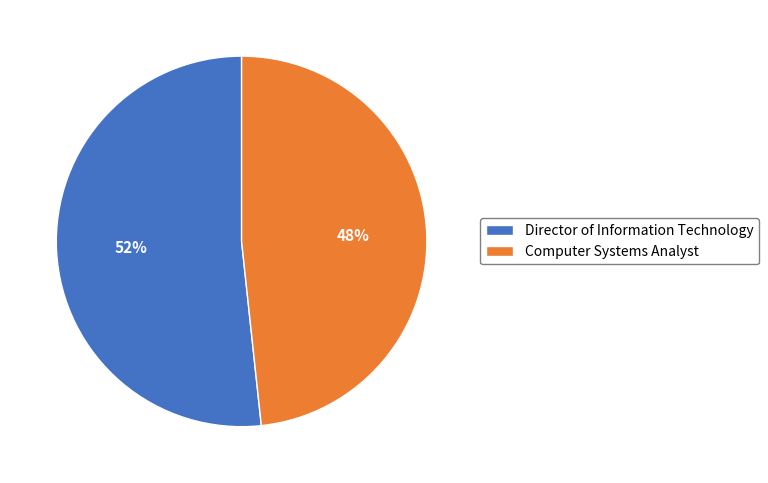

Is there any slice that represents more than half of the pie?

Yes